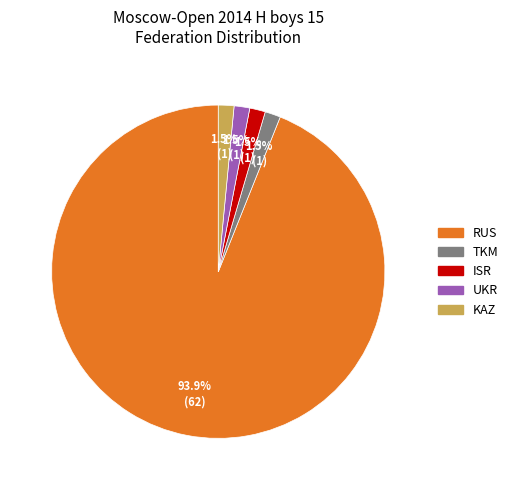

How many slices are in this pie chart?

5